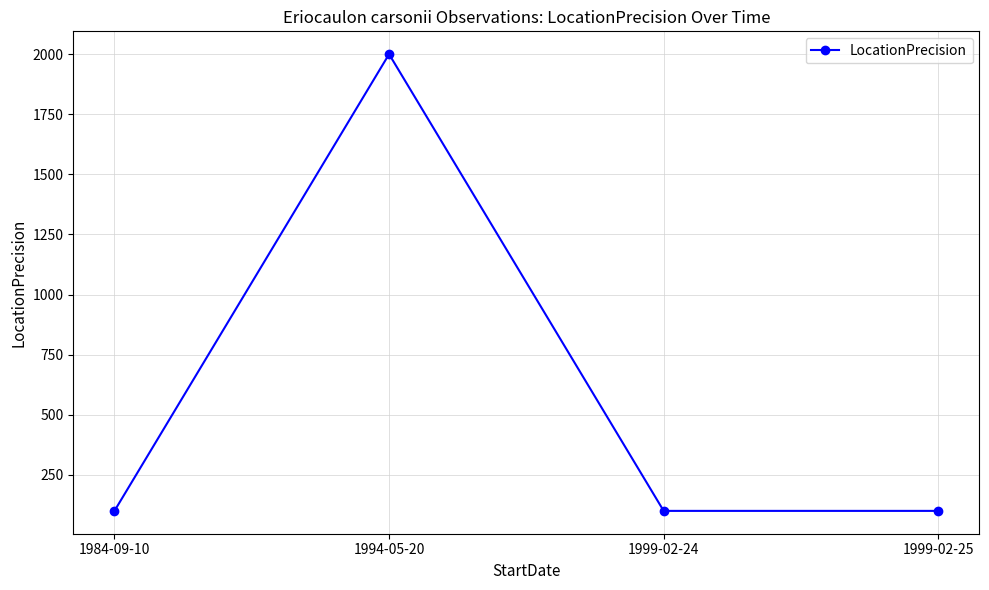

Reading left to right, what are all the values shown in this chart?

100	2000	100	100